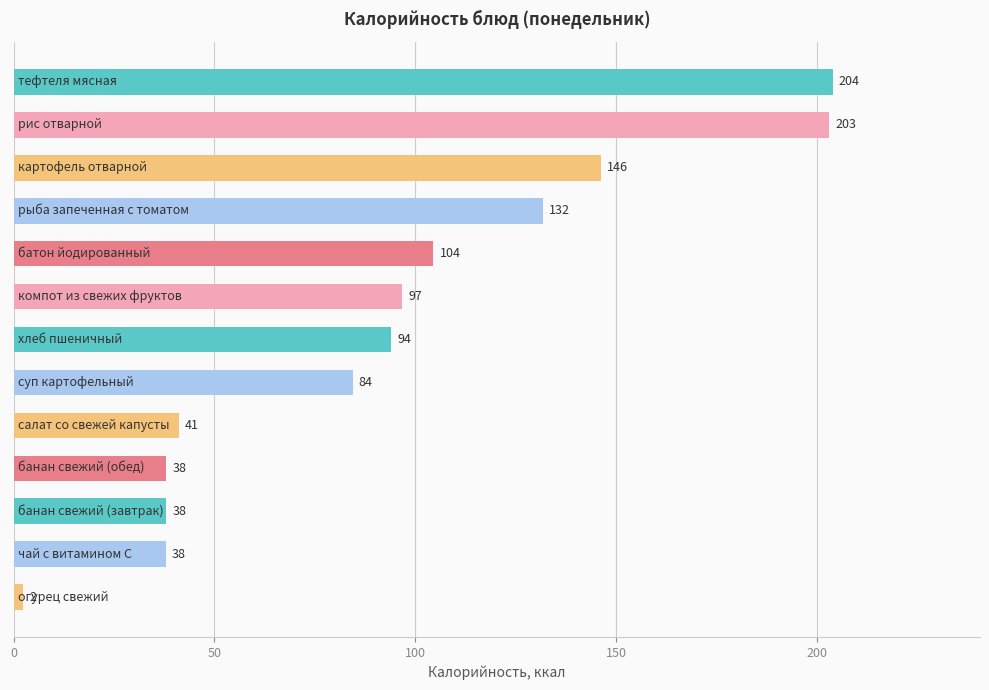

What is the value of the 10th bar from the top?

38.0